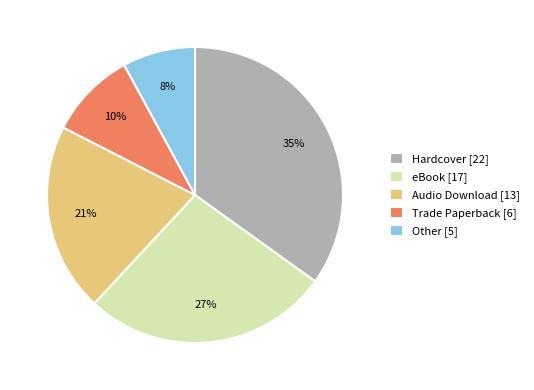

Rank the categories by value from highest to lowest.

Hardcover, eBook, Audio Download, Trade Paperback, Other